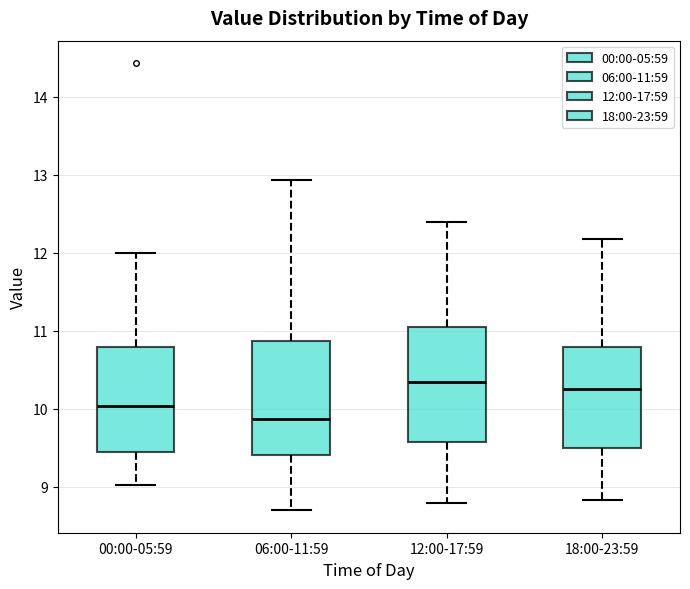

Where is the upper edge of the box for 18:00-23:59 on the y-axis? The values are not printed on the chart, so give them approximately, as read against the axis.

10.8